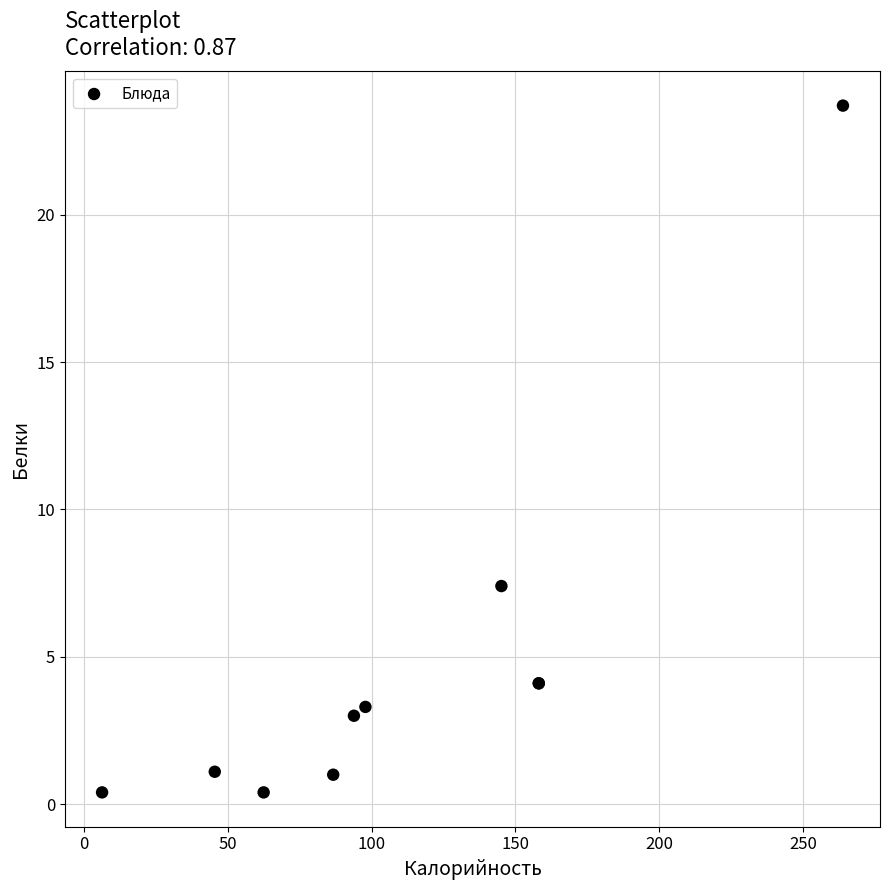

What Y value in the scatter plot is closest to 12?

7.4